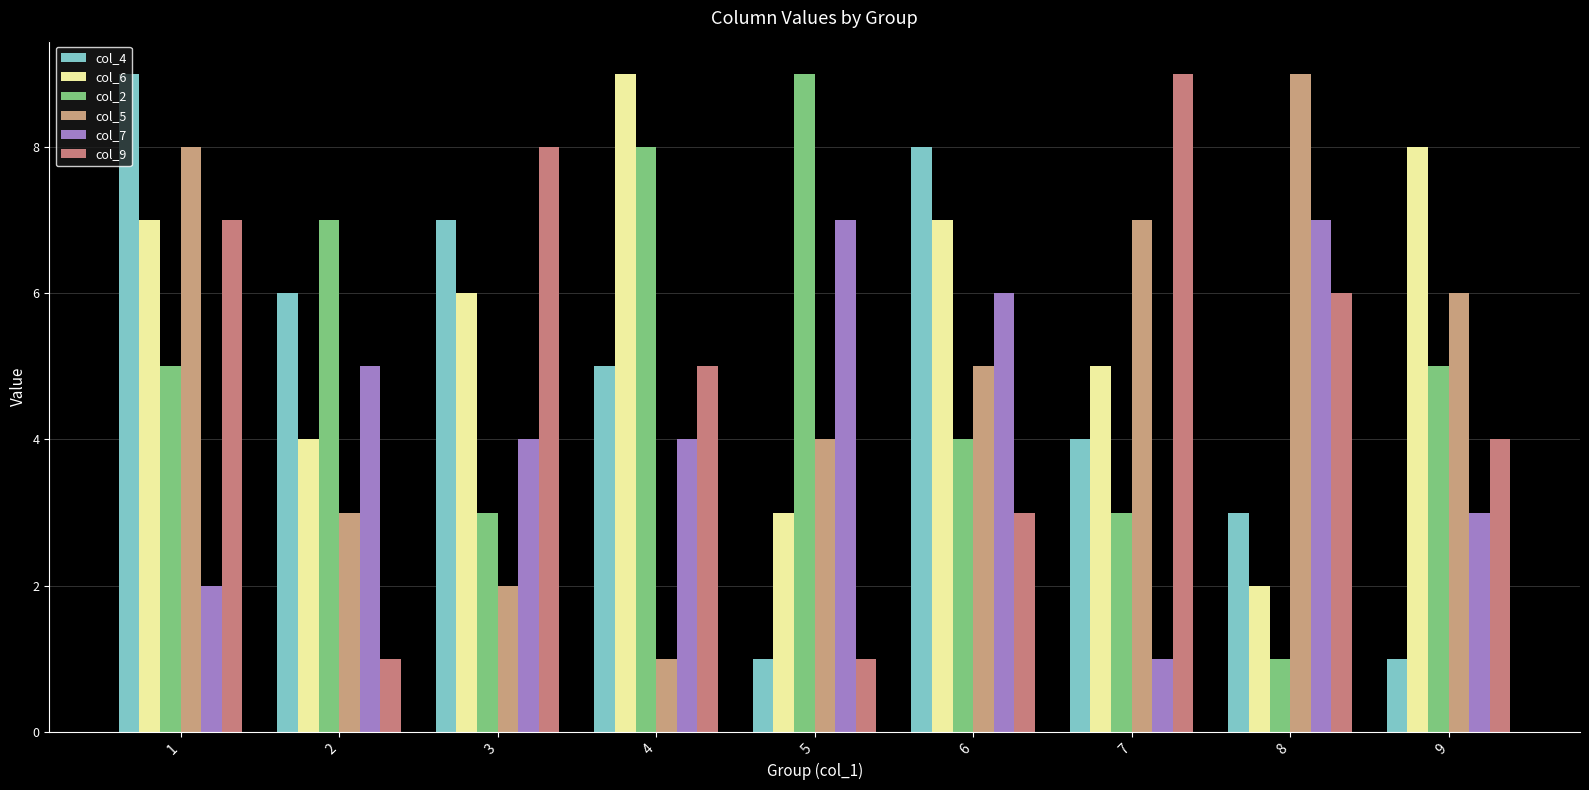

What is the sum of all col_6 values?

51